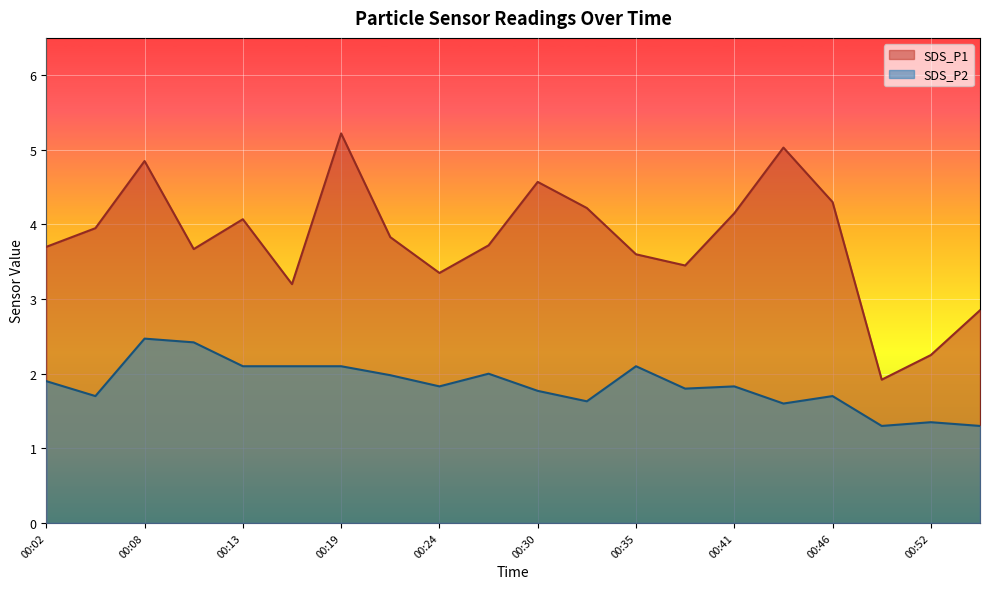

Count the number of categories in the chart.

20